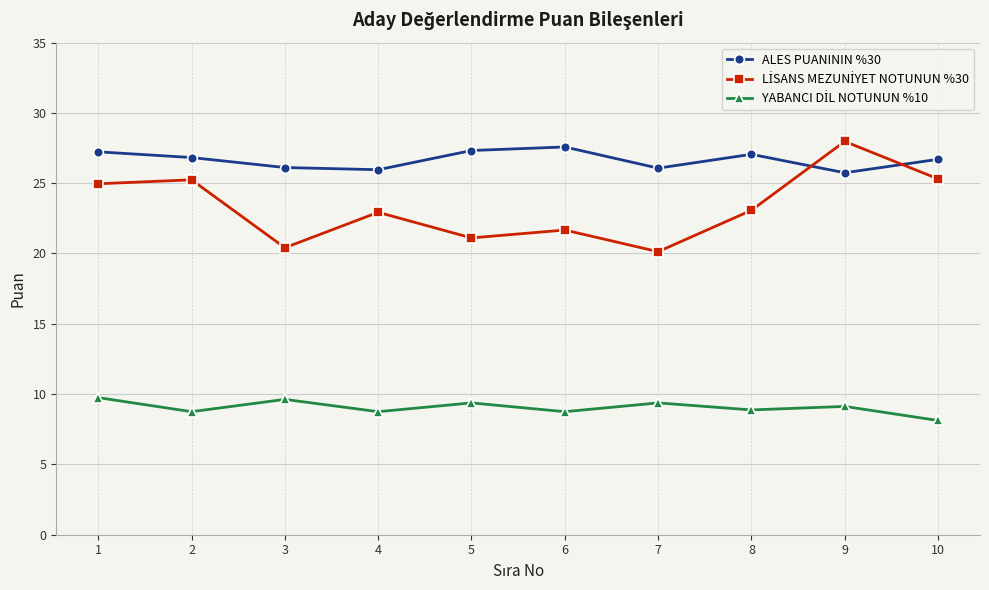

What is the maximum value shown in the chart?

28.0